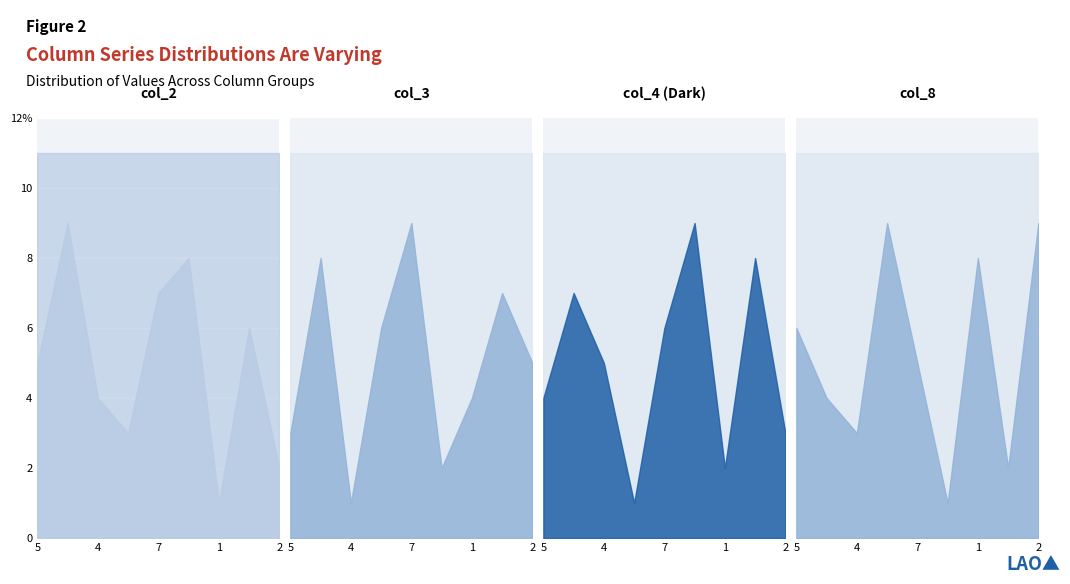

True or false: col_3 and col_4 intersect in this chart.

True